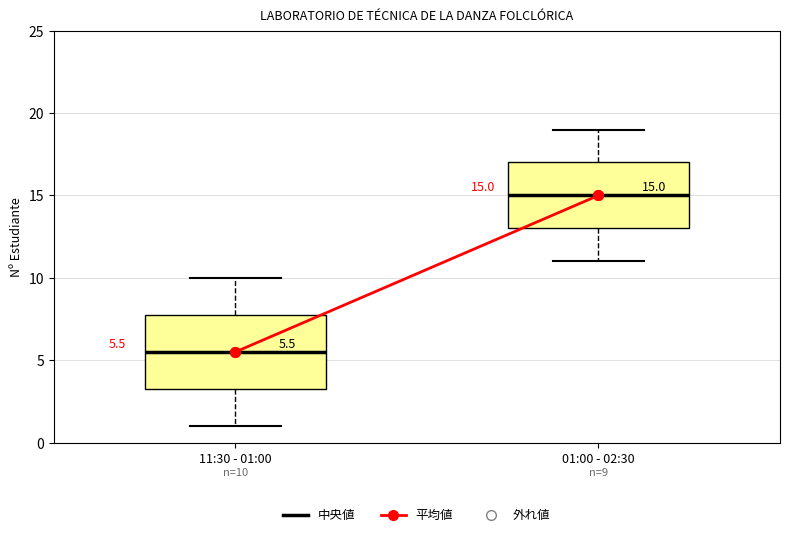

Comparing the boxes themselves (not the whiskers), which one is the tallest?

11:30 - 01:00